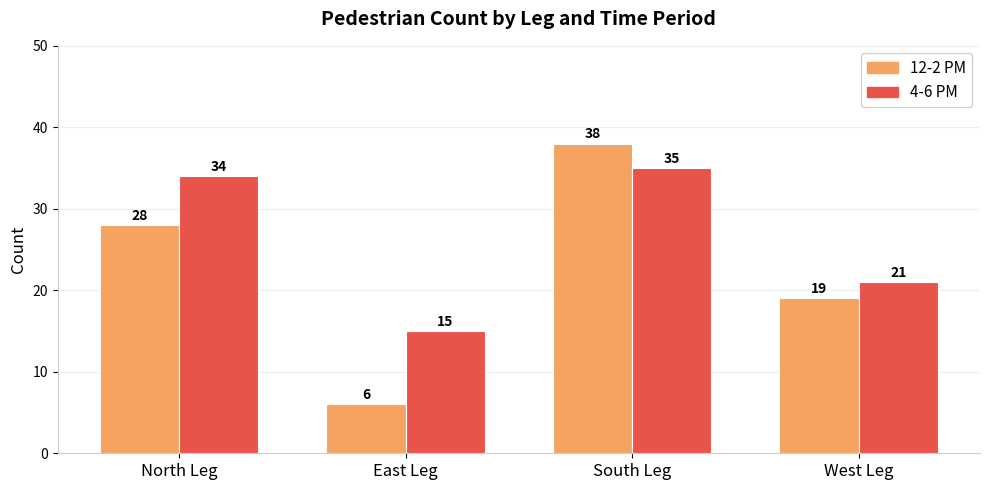

What is the label of the 2nd bar from the left?

East Leg